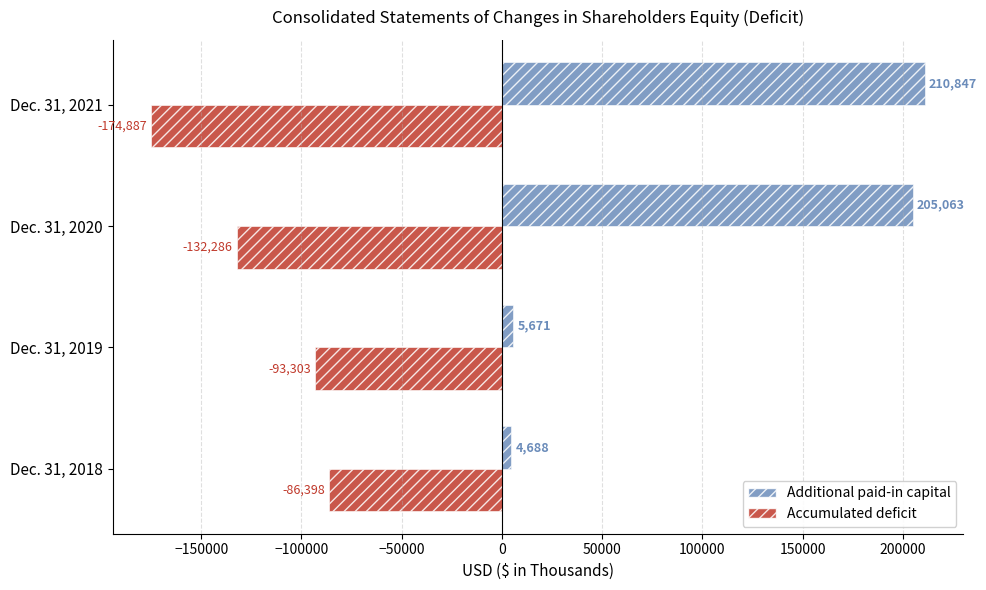

List the series in order of their overall mean, lowest first.

Accumulated deficit, Additional paid-in capital